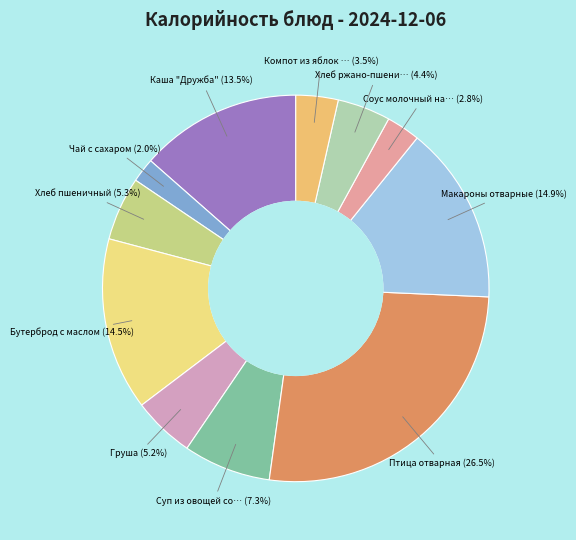

How many segments does this pie chart have?

11